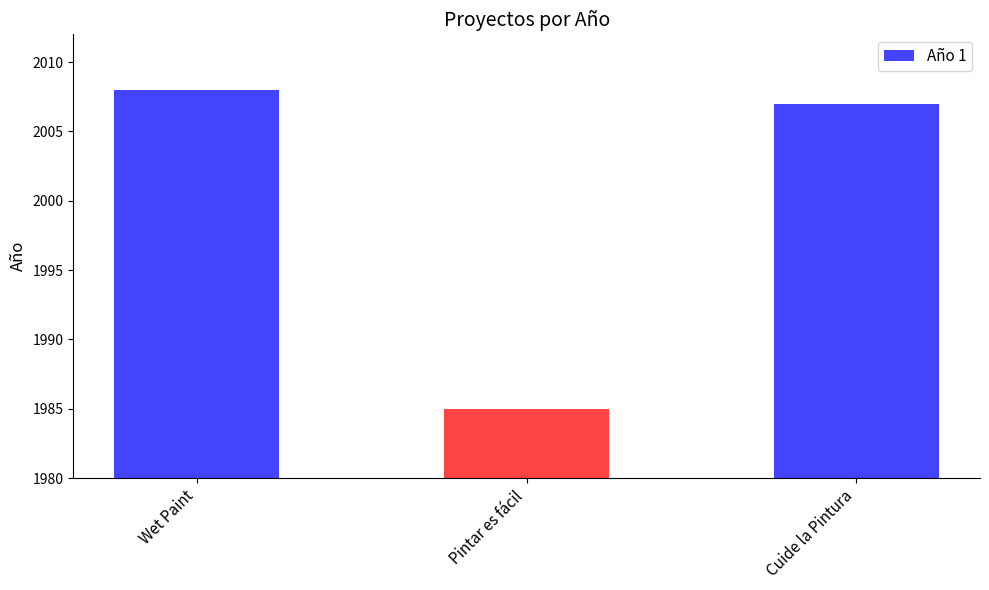

List the labels in order of value, largest first.

Wet Paint, Cuide la Pintura, Pintar es fácil